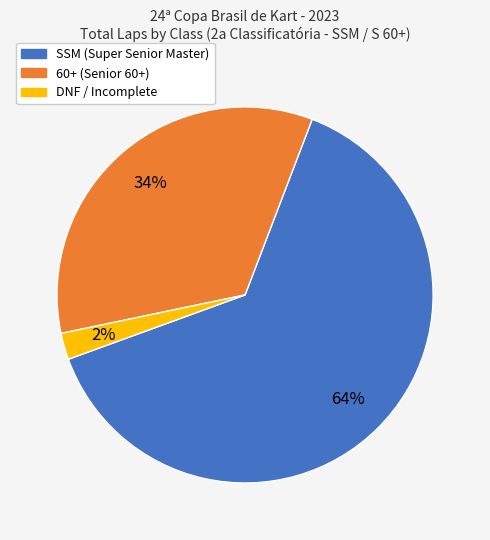

To the nearest percent, what is the average slice percentage?

33%